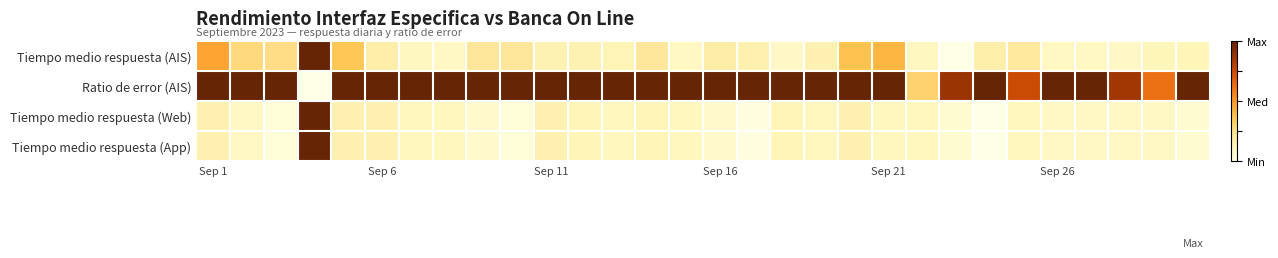

Which series has the largest range (max minus min)?

Tiempo medio respuesta (AIS)